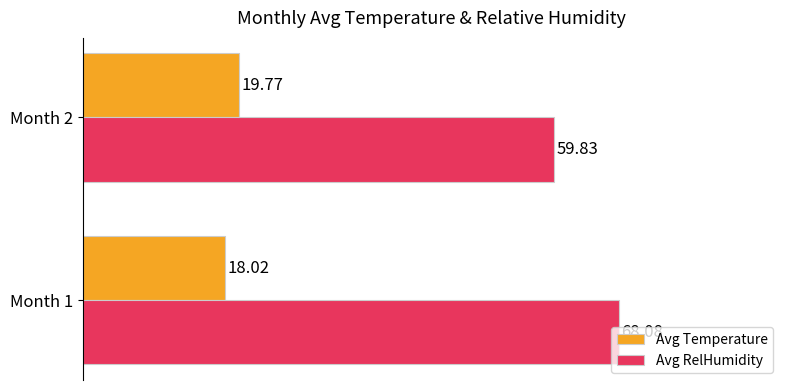

What is the spread (max minus min) of values at Month 1?

50.1